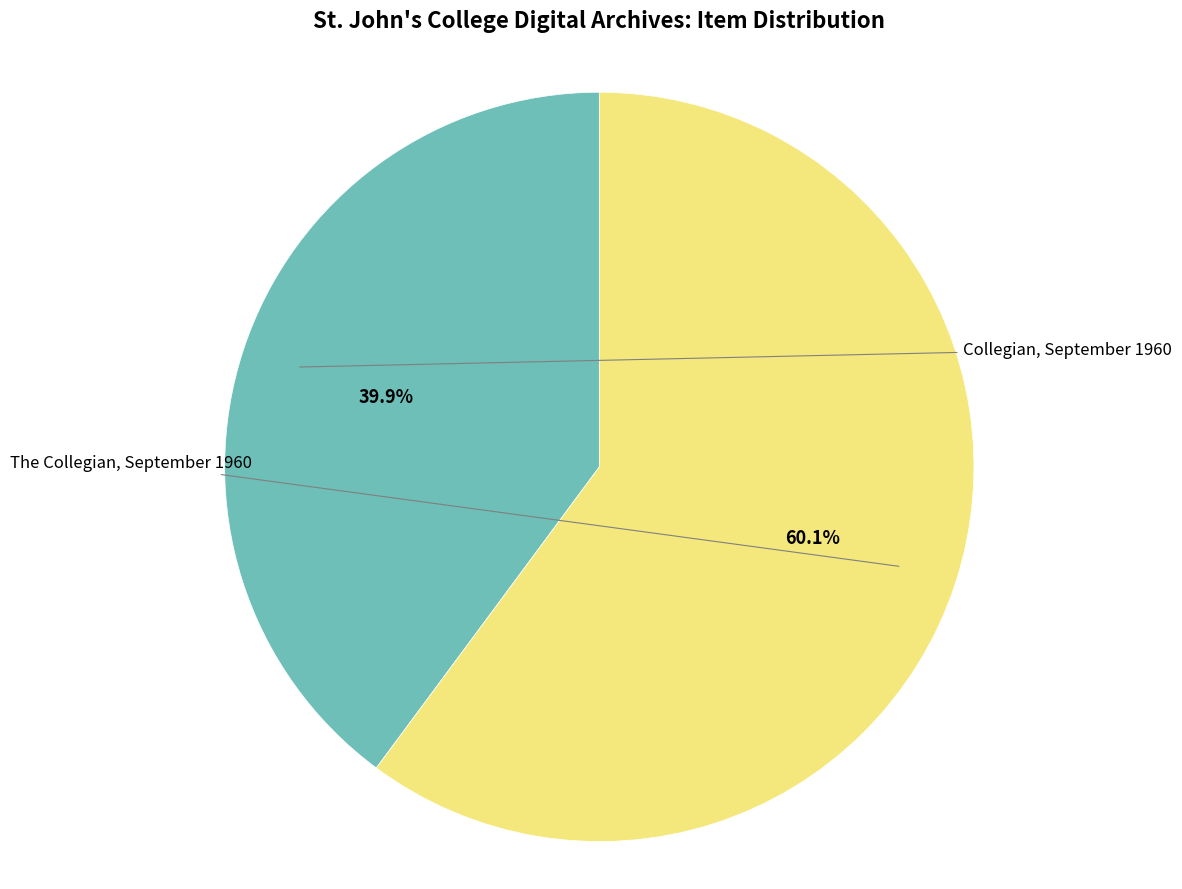

What is the total percentage of The Collegian, September 1960 and Collegian, September 1960?

100.0%